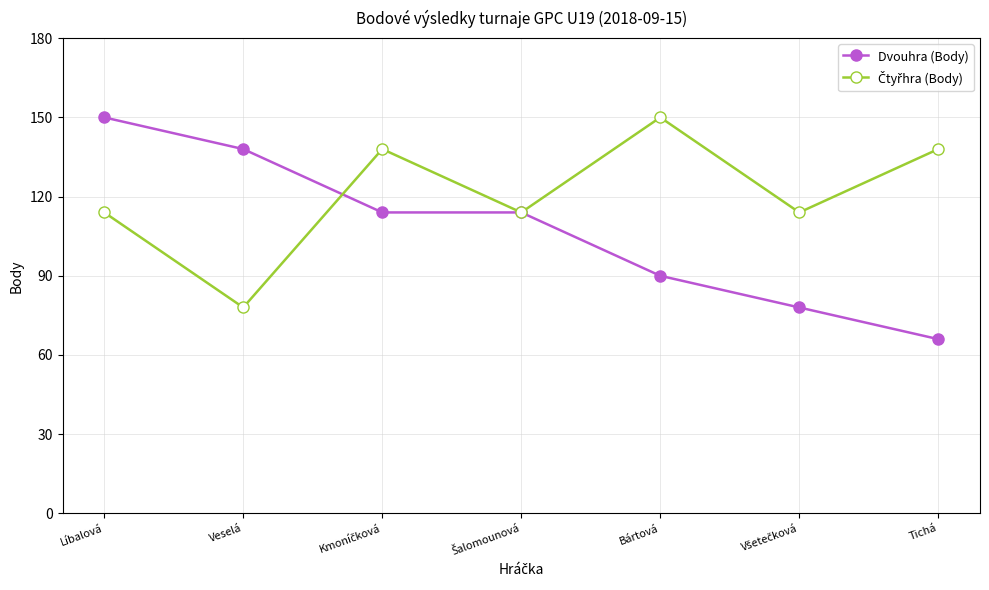

What is the label of the 1st point from the right?

Tichá